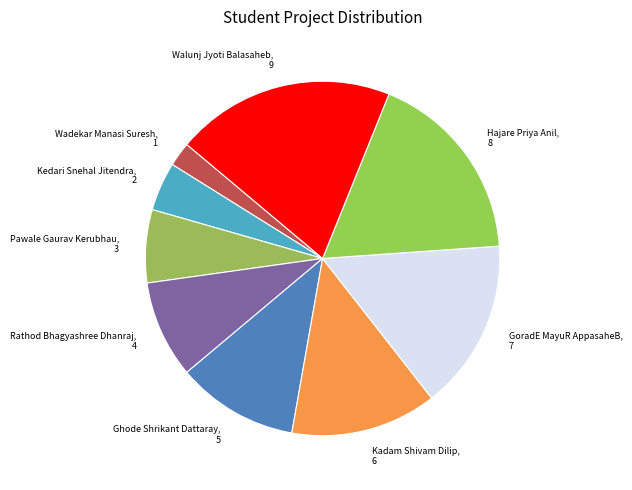

Between Kedari Snehal Jitendra and Hajare Priya Anil, which is larger?

Hajare Priya Anil